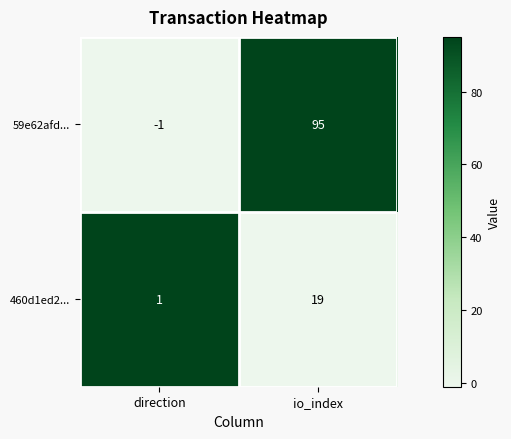

What is the difference between the highest and lowest values at io_index?

76